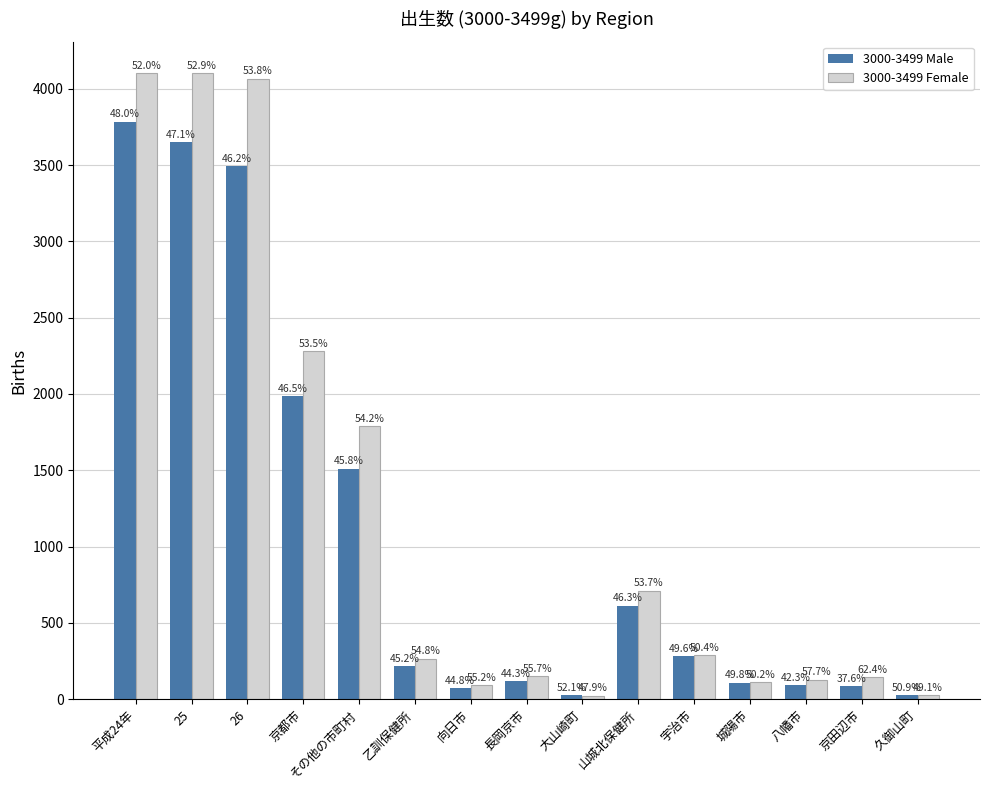

At which label does 3000-3499 Male first exceed 219?

平成24年